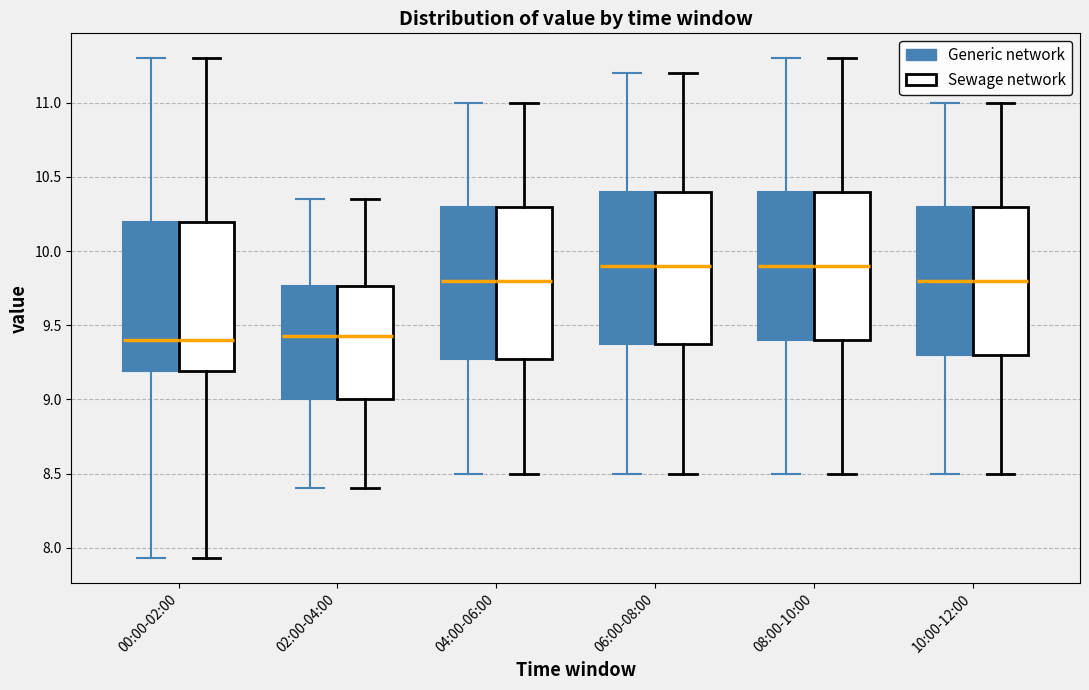

Reading left to right, read every box against the y-axis: the position of its median line, the range the box covers, and the ends of its whiskers. The values are not printed on the chart, so give them approximately, as read against the axis.

00:00-02:00 (Generic network): median 9.40, box 9.20 to 10.20, whiskers 7.95 to 11.30
00:00-02:00 (Sewage network): median 9.40, box 9.20 to 10.20, whiskers 7.95 to 11.30
02:00-04:00 (Generic network): median 9.45, box 9.00 to 9.75, whiskers 8.40 to 10.35
02:00-04:00 (Sewage network): median 9.45, box 9.00 to 9.75, whiskers 8.40 to 10.35
04:00-06:00 (Generic network): median 9.80, box 9.30 to 10.30, whiskers 8.50 to 11.00
04:00-06:00 (Sewage network): median 9.80, box 9.30 to 10.30, whiskers 8.50 to 11.00
06:00-08:00 (Generic network): median 9.90, box 9.40 to 10.40, whiskers 8.50 to 11.20
06:00-08:00 (Sewage network): median 9.90, box 9.40 to 10.40, whiskers 8.50 to 11.20
08:00-10:00 (Generic network): median 9.90, box 9.40 to 10.40, whiskers 8.50 to 11.30
08:00-10:00 (Sewage network): median 9.90, box 9.40 to 10.40, whiskers 8.50 to 11.30
10:00-12:00 (Generic network): median 9.80, box 9.30 to 10.30, whiskers 8.50 to 11.00
10:00-12:00 (Sewage network): median 9.80, box 9.30 to 10.30, whiskers 8.50 to 11.00